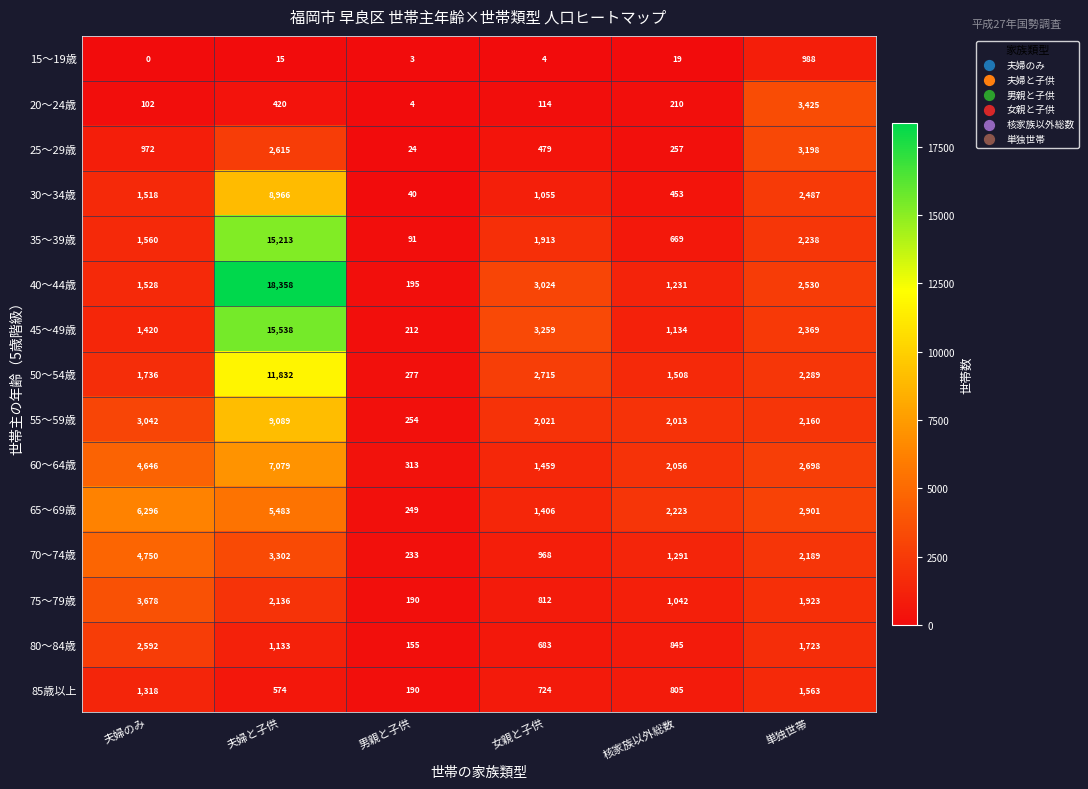

Which series has the widest spread of values?

40～44歳